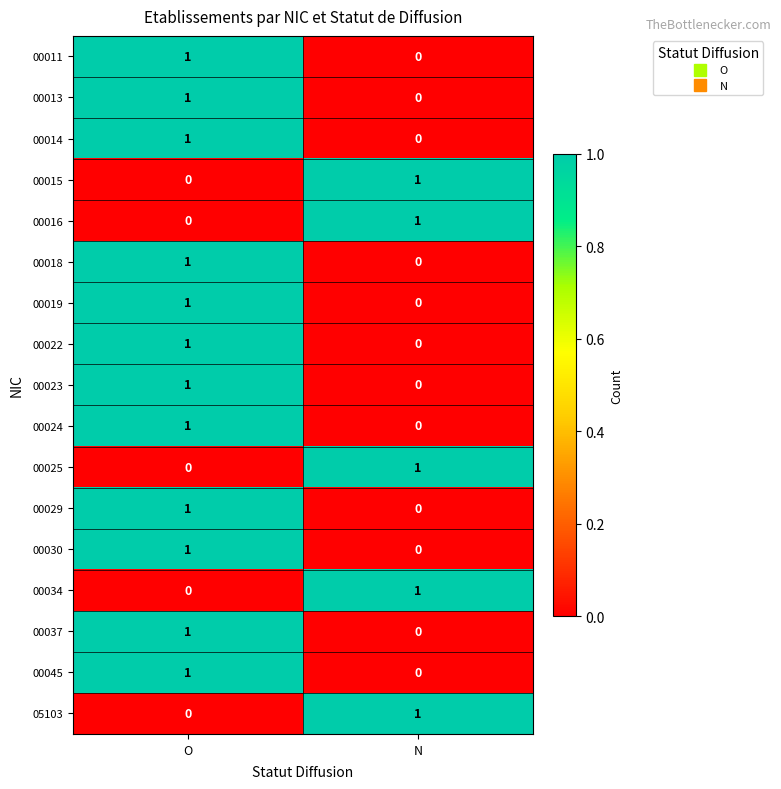

List the labels in order of 00019 value, smallest first.

N, O